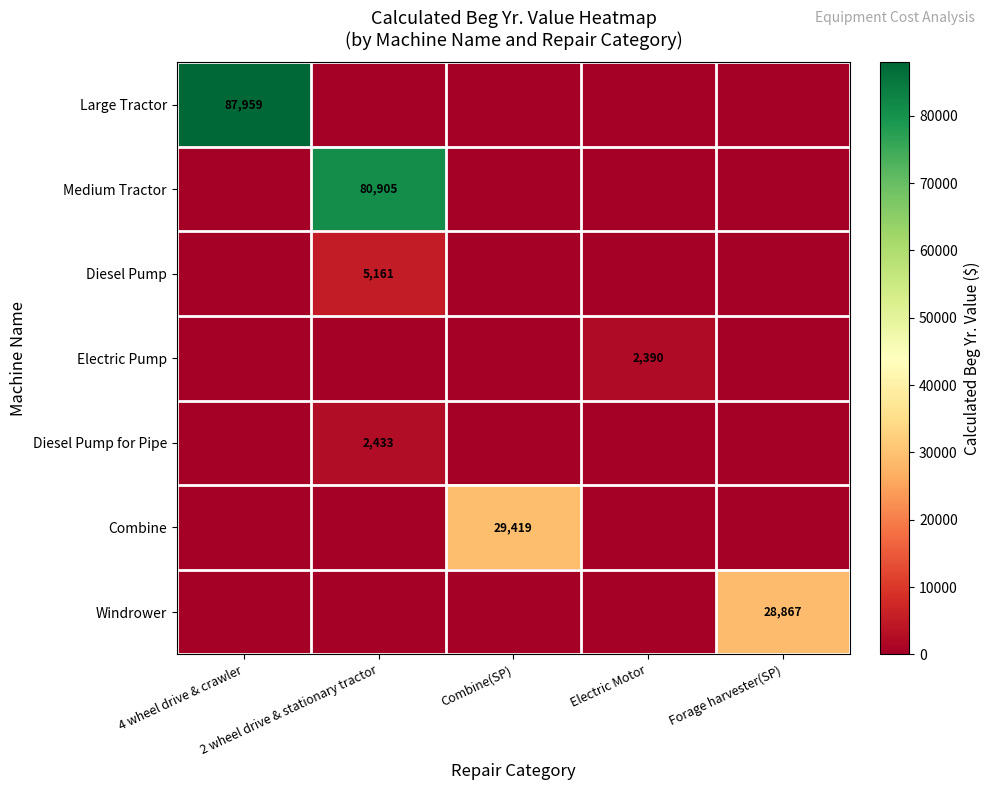

Rank the categories by Diesel Pump value from highest to lowest.

2 wheel drive & stationary tractor, 4 wheel drive & crawler, Combine(SP), Electric Motor, Forage harvester(SP)